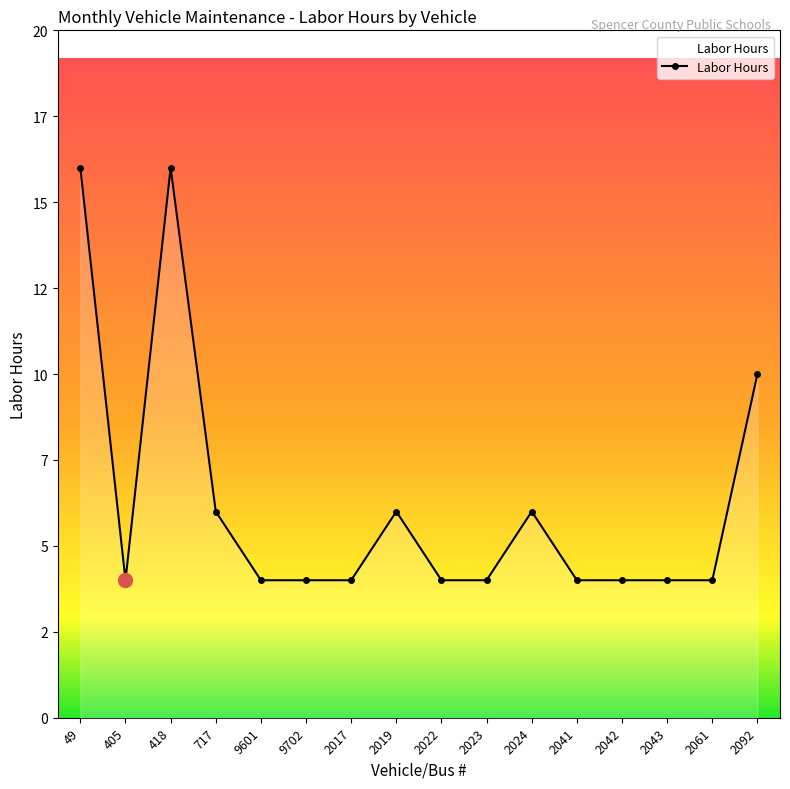

What is the ratio of the value at 2017 to the value at 49?

0.2